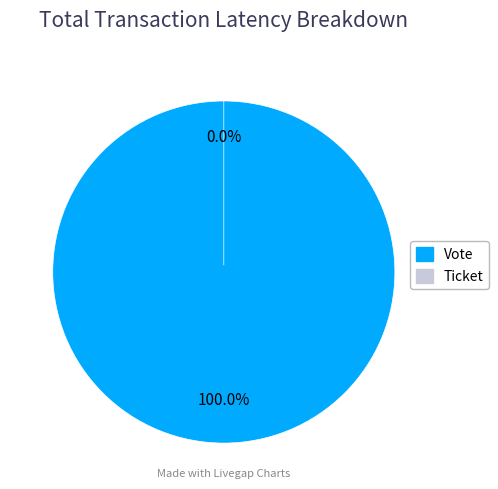

Is there any slice that represents more than half of the pie?

Yes